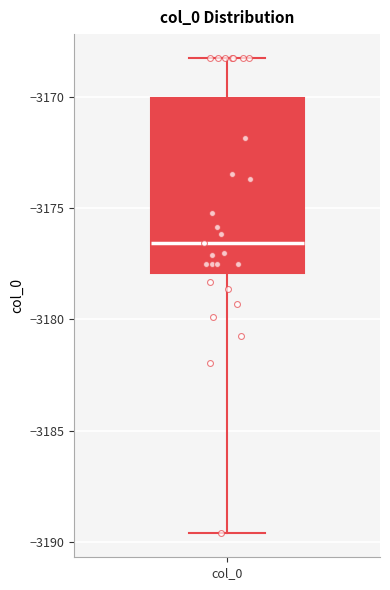

Read this box plot against the y-axis: the position of the median line, the range covered by the box, and the ends of both whiskers. The values are not printed on the chart, so give them approximately, as read against the axis.

median -3176.5, box -3178.0 to -3170.0, whiskers -3189.5 to -3168.0